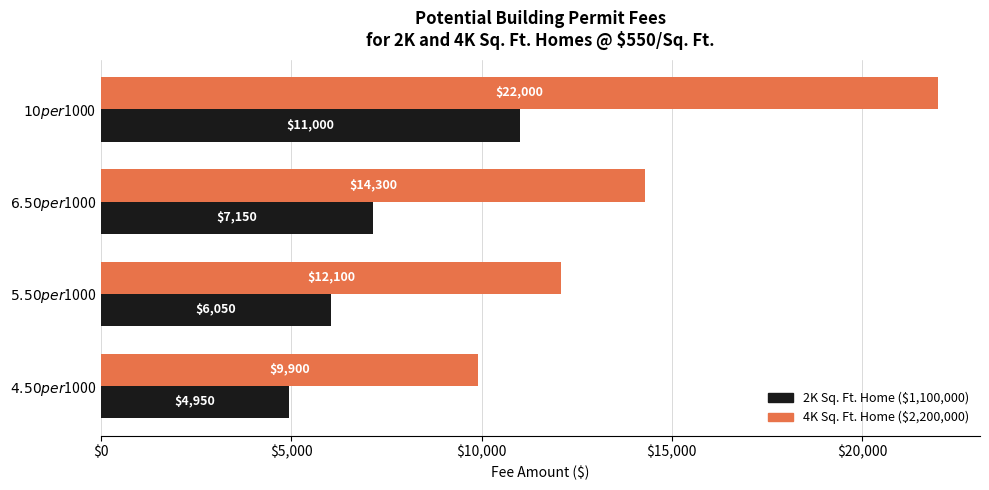

Which series has the largest total across all categories?

4K Sq. Ft. Home ($2,200,000)